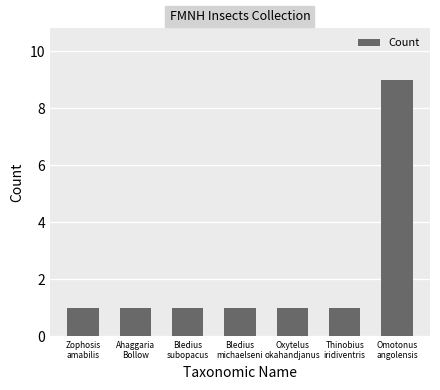

The value at Oxytelus
okahandjanus is 2. True or false?

False